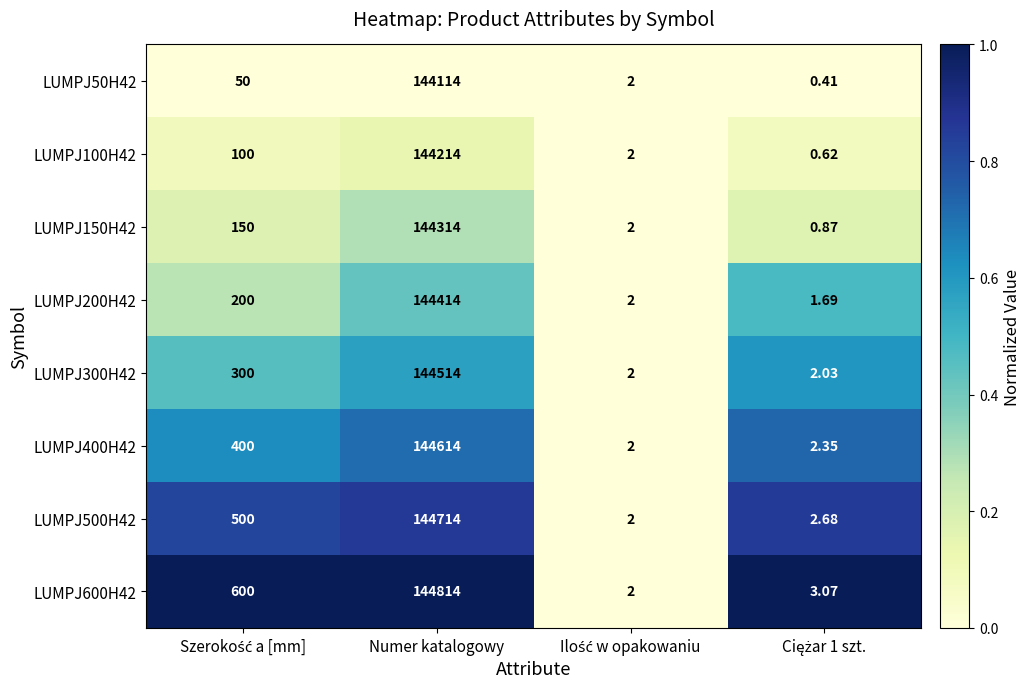

What is the greatest value displayed?

144814.0